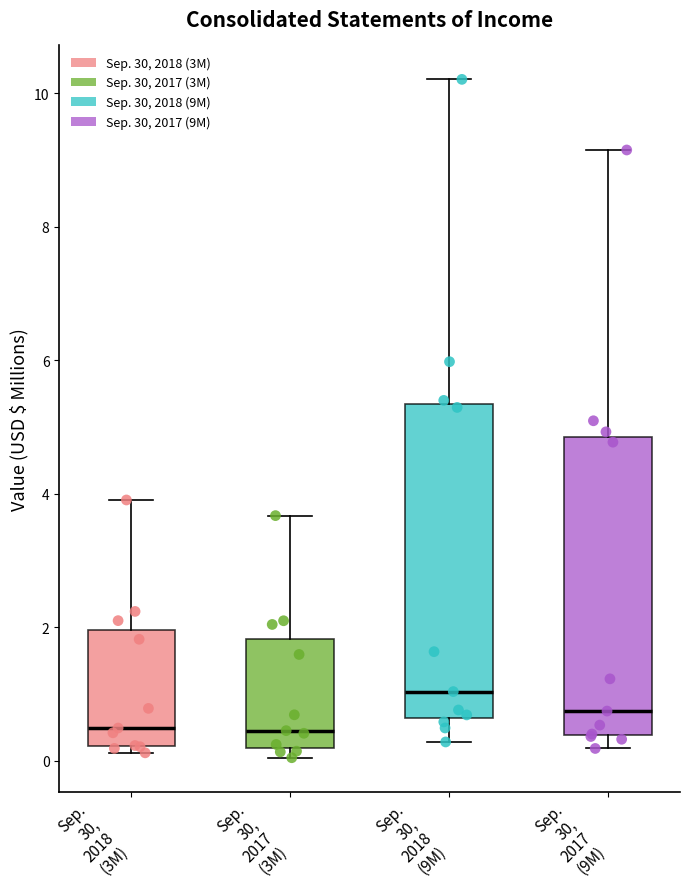

Reading left to right, read every box against the y-axis: the position of its median line, the range the box covers, and the ends of its whiskers. The values are not printed on the chart, so give them approximately, as read against the axis.

Sep. 30, 2018 (3M): median 0.4, box 0.2 to 2.0, whiskers 0.2 (just below the box's lower edge) to 4.0
Sep. 30, 2017 (3M): median 0.4, box 0.2 to 1.8, whiskers 0.0 to 3.6
Sep. 30, 2018 (9M): median 1.0, box 0.6 to 5.4, whiskers 0.2 to 10.2
Sep. 30, 2017 (9M): median 0.8, box 0.4 to 4.8, whiskers 0.2 to 9.2